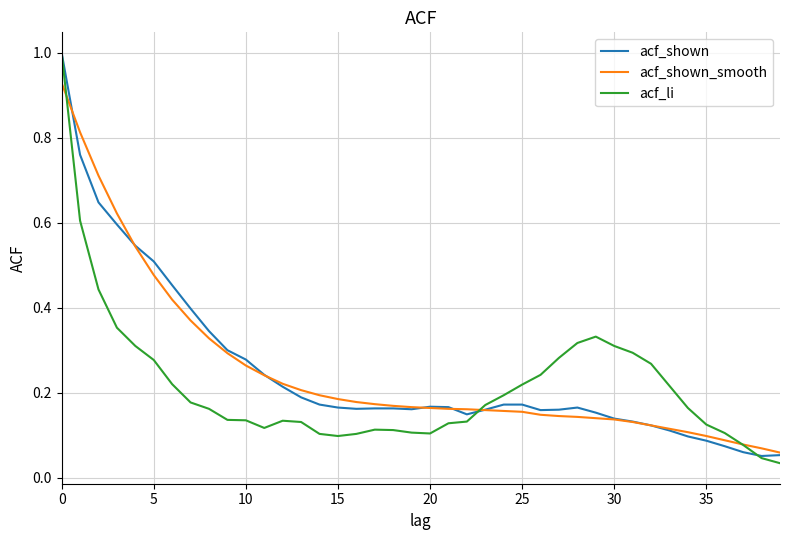

What is the greatest value displayed?

1.0